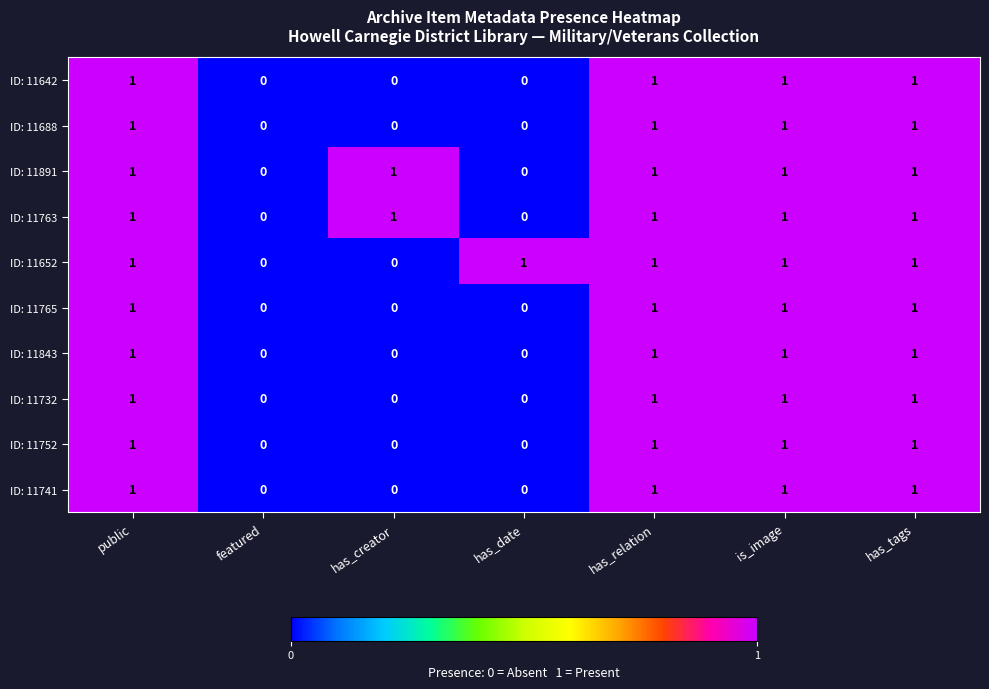

The ID: 11891 series shows 1 at is_image. True or false?

True